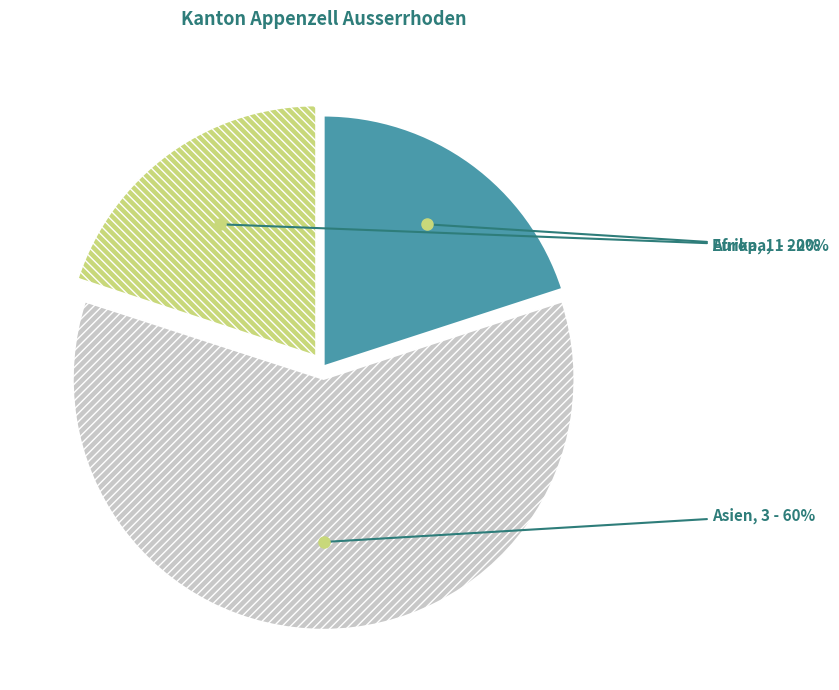

Which category has the biggest portion of the pie?

Asien